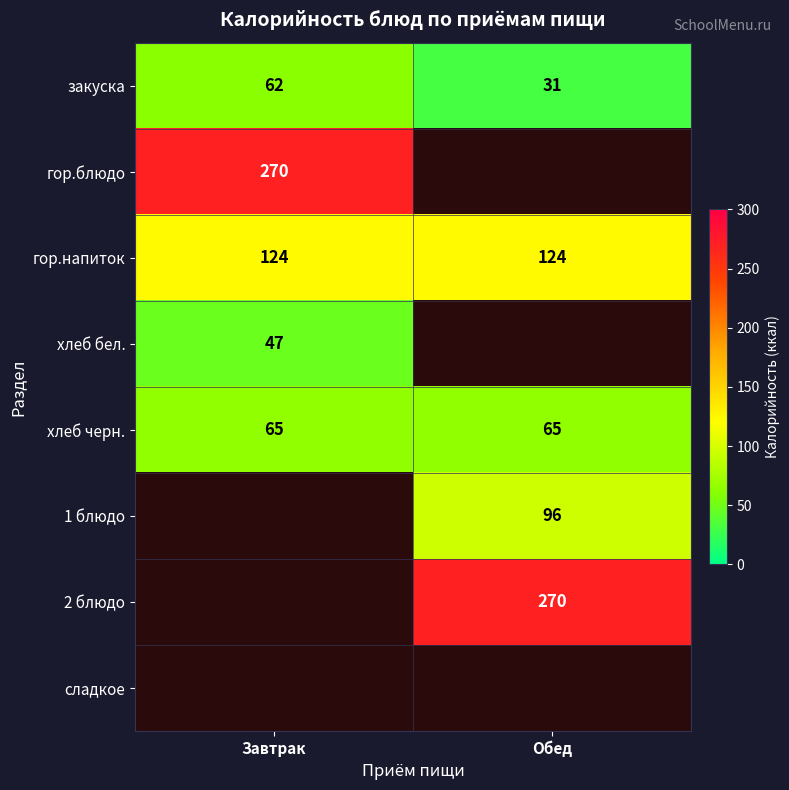

The value of хлеб черн. at Обед is 21. True or false?

False